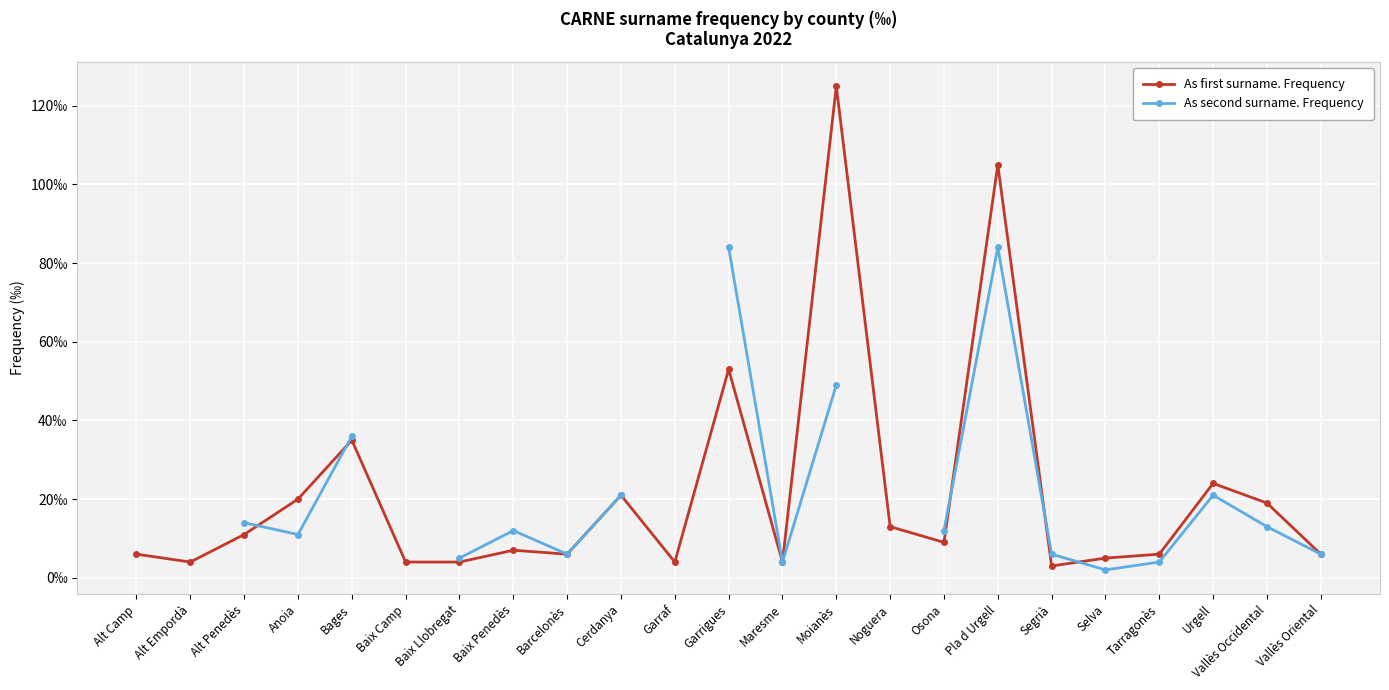

Which series changed the most between Moianès and Selva?

As first surname. Frequency